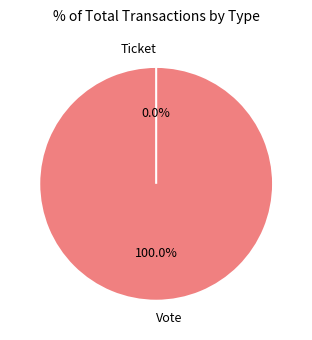

How many segments does this pie chart have?

2